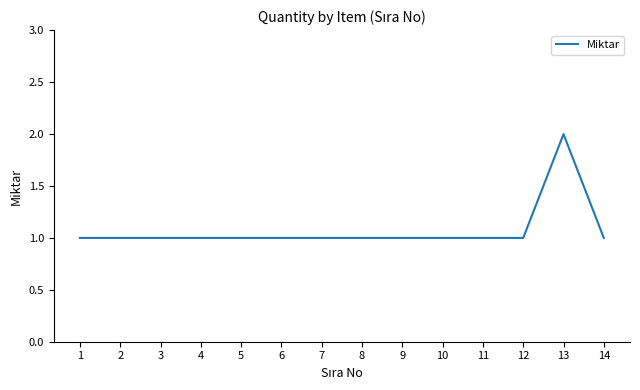

What is the average value?

1